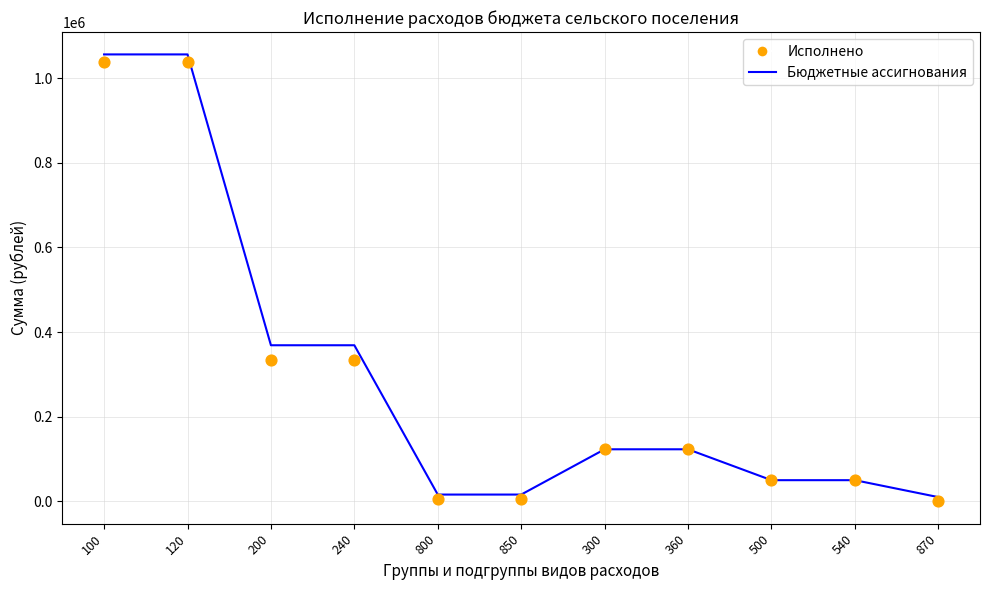

Which series contains the highest Y value?

Бюджетные ассигнования